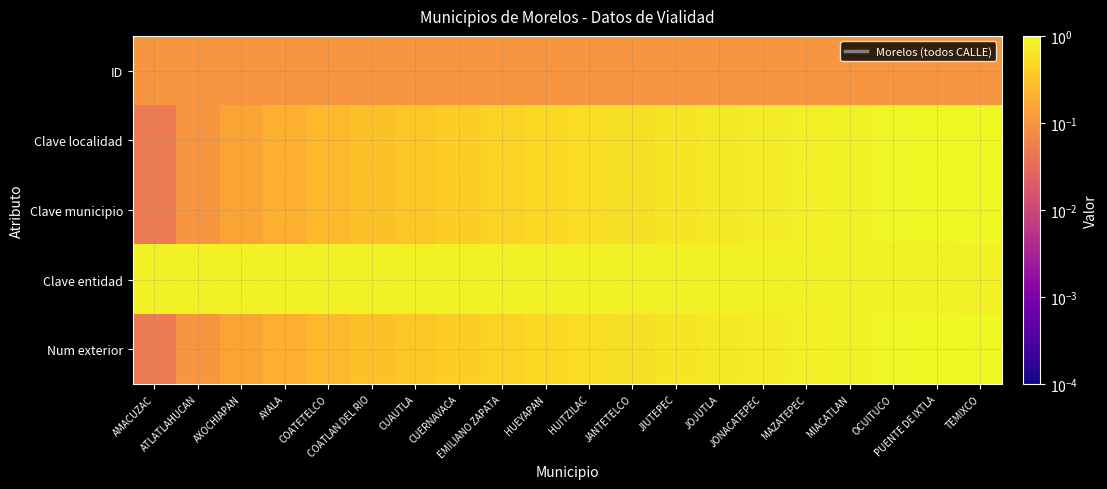

At OCUITUCO, list the series in order from largest to smallest.

Clave localidad, Clave municipio, Num exterior, Clave entidad, ID